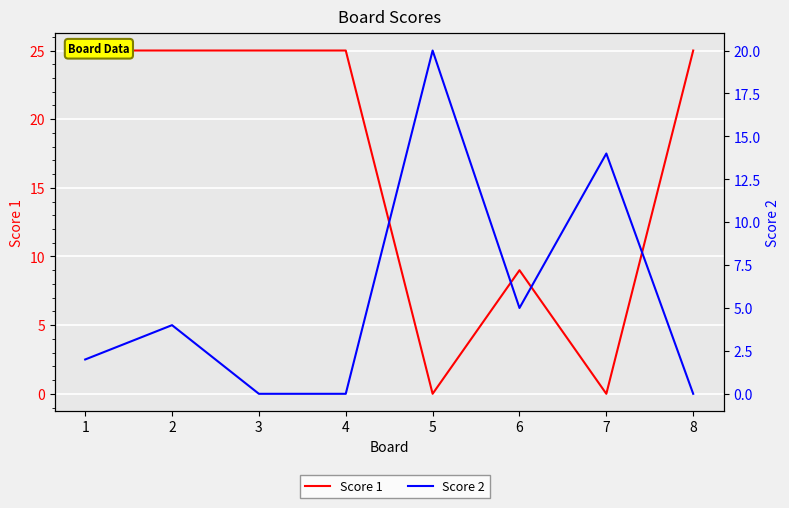

Reading left to right, list all the values displayed in this chart.

Score 1: 25	25	25	25	0	9	0	25
Score 2: 2	4	0	0	20	5	14	0